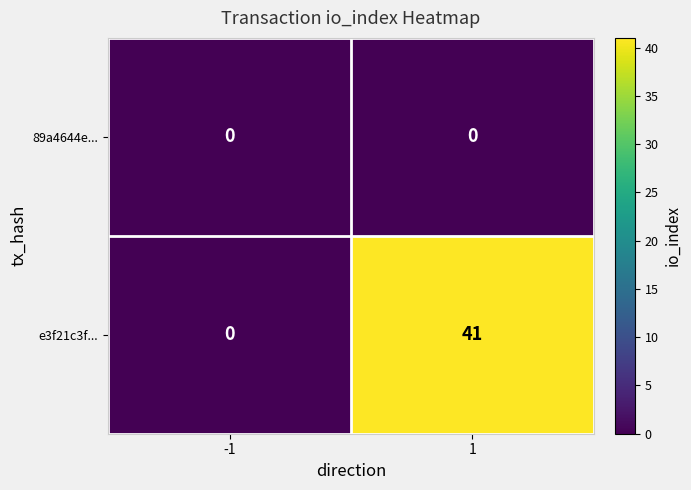

What is the approximate value of e3f21c3f... at 1, to the nearest 5?

40